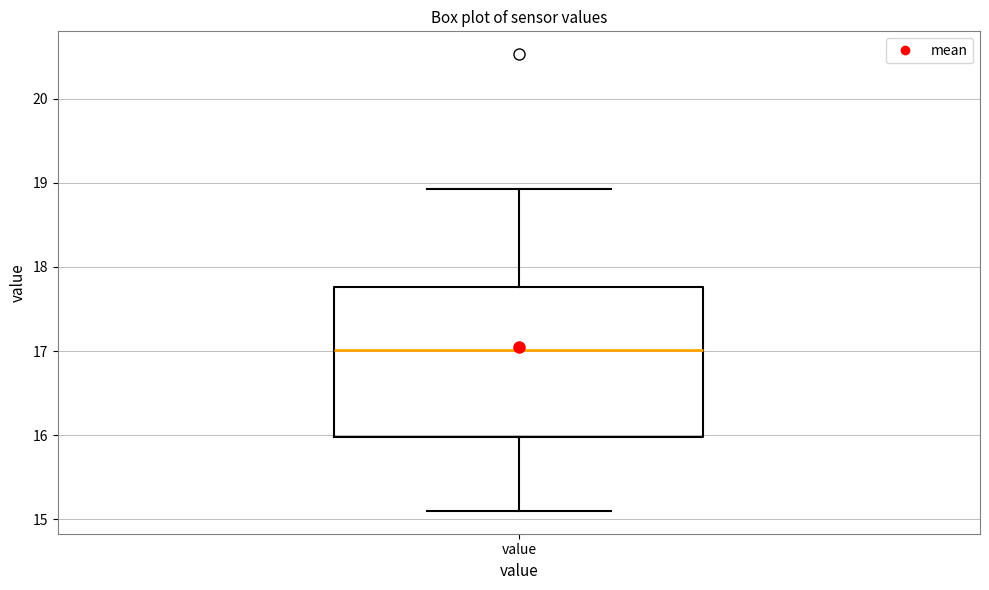

Where is the upper edge of the box for value on the y-axis? The values are not printed on the chart, so give them approximately, as read against the axis.

17.8